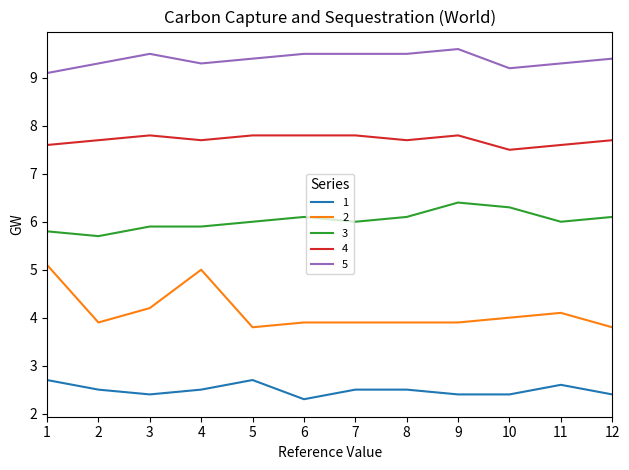

Is it true that 2 equals 2.1 at 4?

False